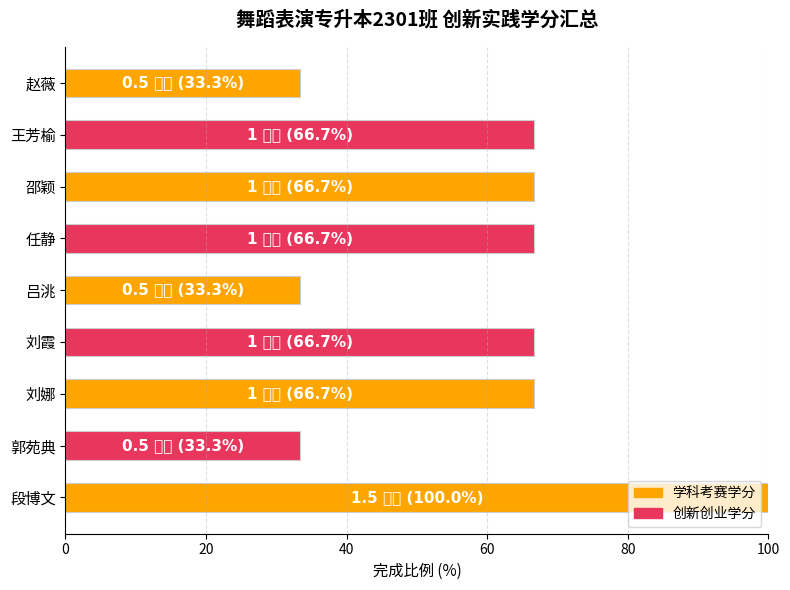

How many categories are shown in the chart?

9